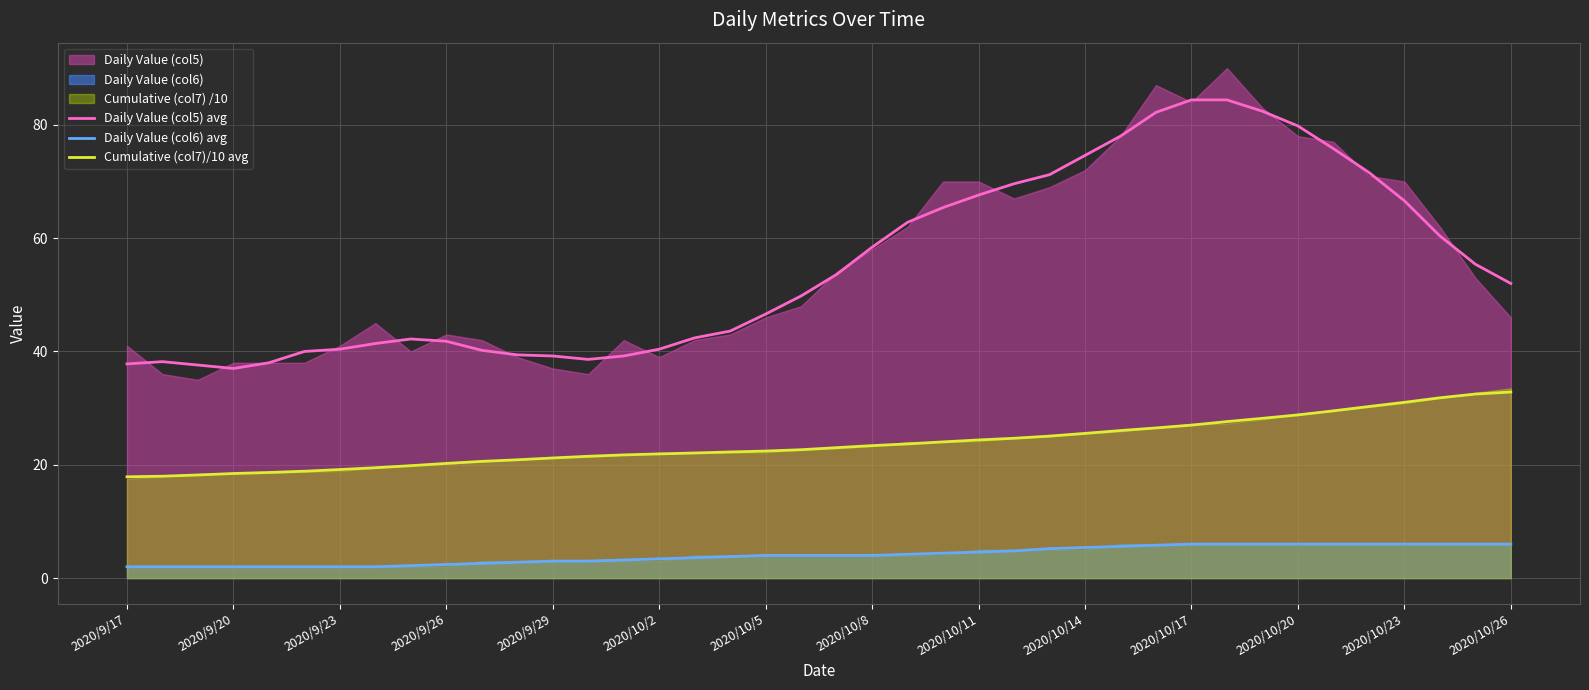

Which series has the largest range (max minus min)?

Daily Value (col5) avg